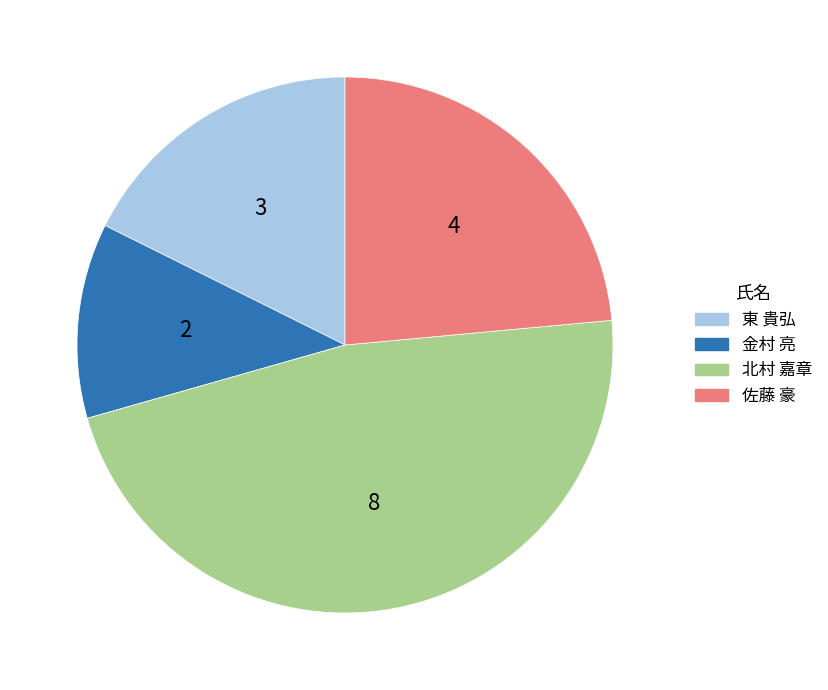

Combined, do 北村 嘉章 and 金村 亮 account for over 50%?

Yes